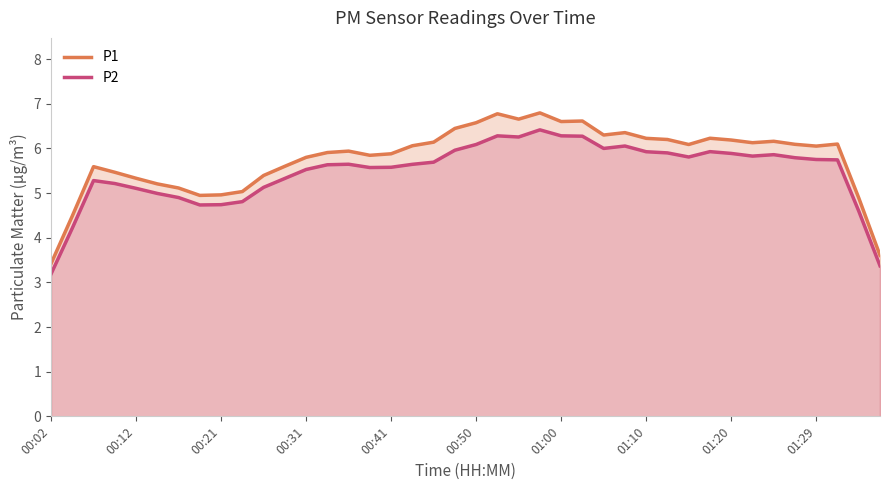

In P2, how many points are higher than both neighbors (excluding endpoints)?

7